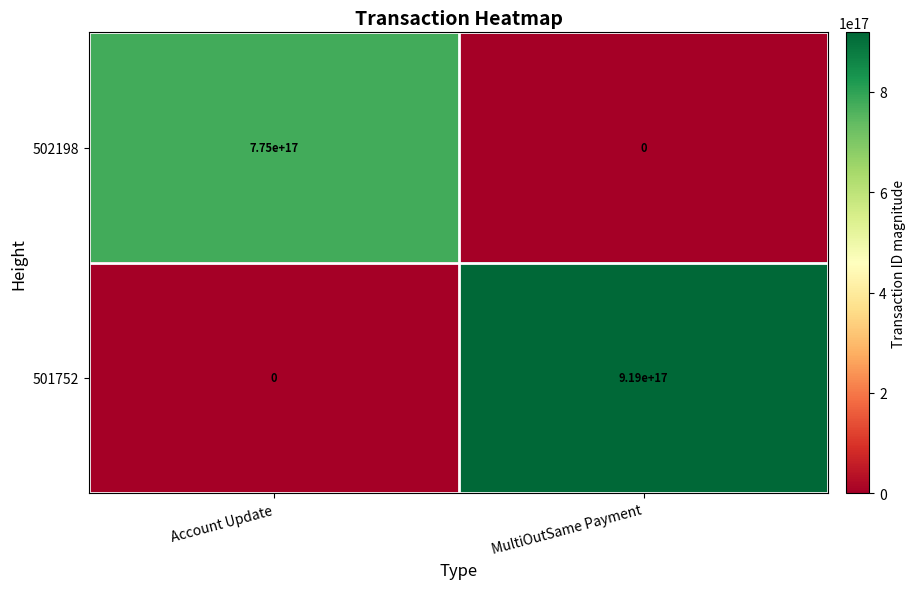

Which series has the widest spread of values?

501752